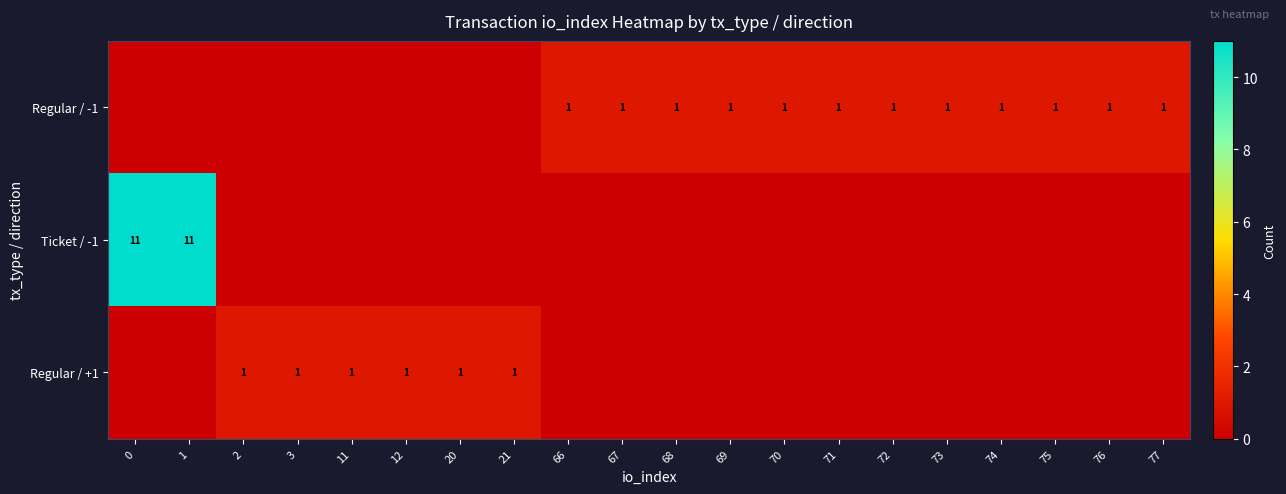

The value of Regular / -1 at 75 is 1. True or false?

True